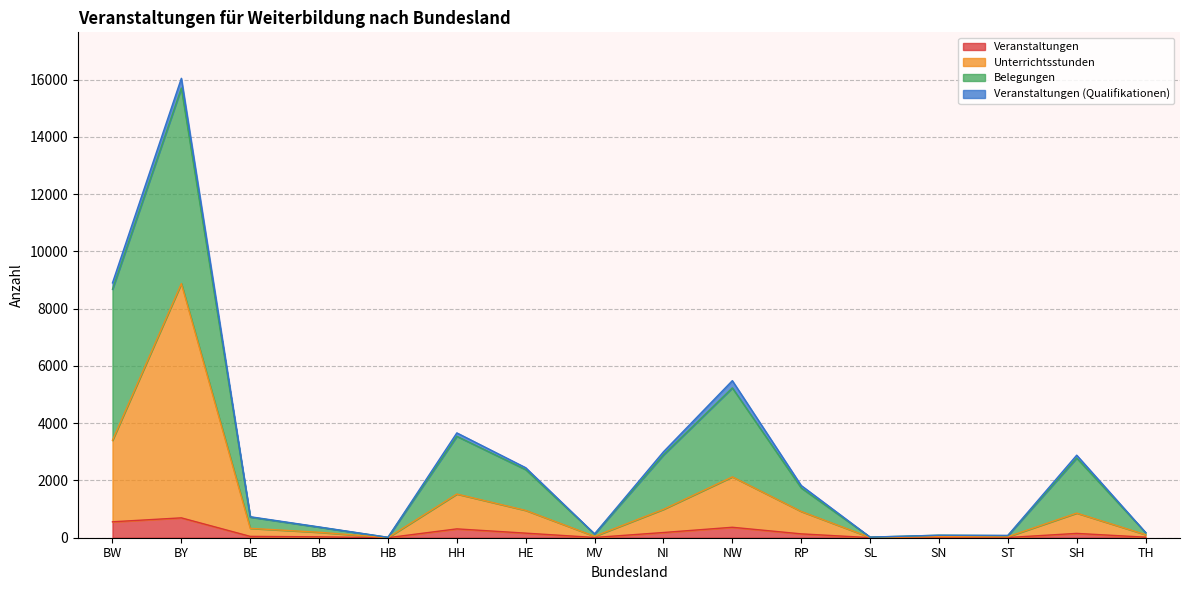

At how many categories does at least one series exceed 5998?

2